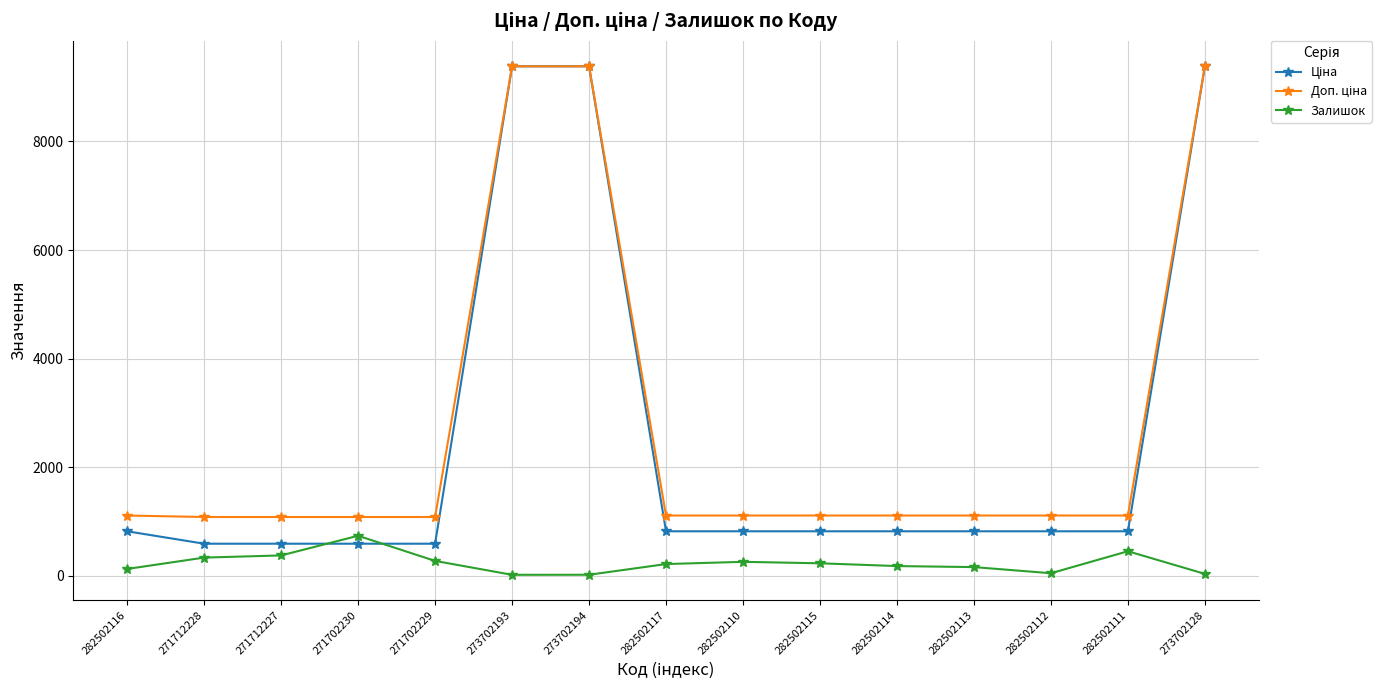

What is the total value across all series at 271712227?

2045.6